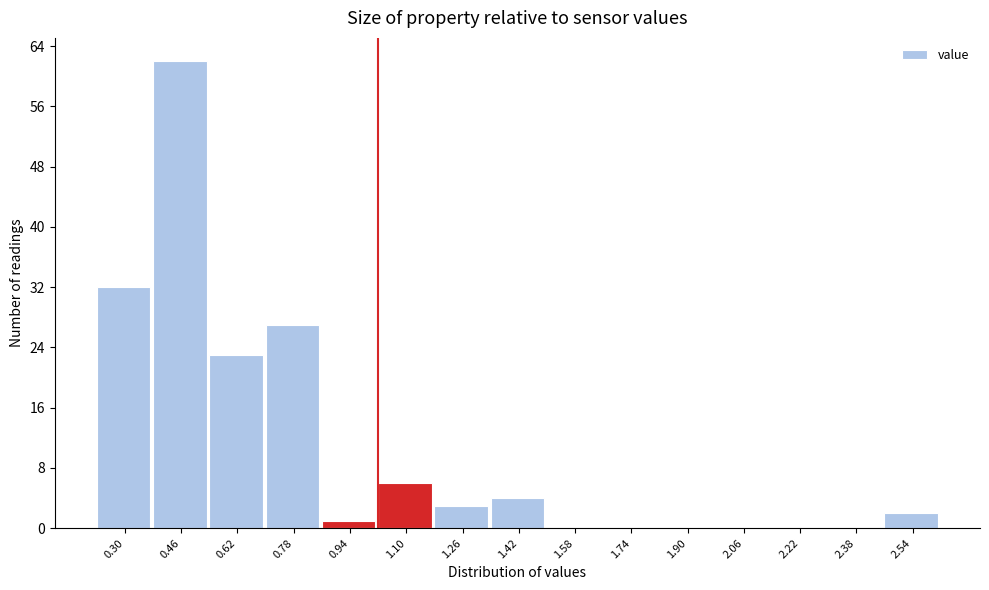

Reading left to right, what are all the values shown in this chart?

0.30=32	0.46=62	0.62=23	0.78=27	0.94=1	1.10=6	1.26=3	1.42=4	1.58=0	1.74=0	1.90=0	2.06=0	2.22=0	2.38=0	2.54=2